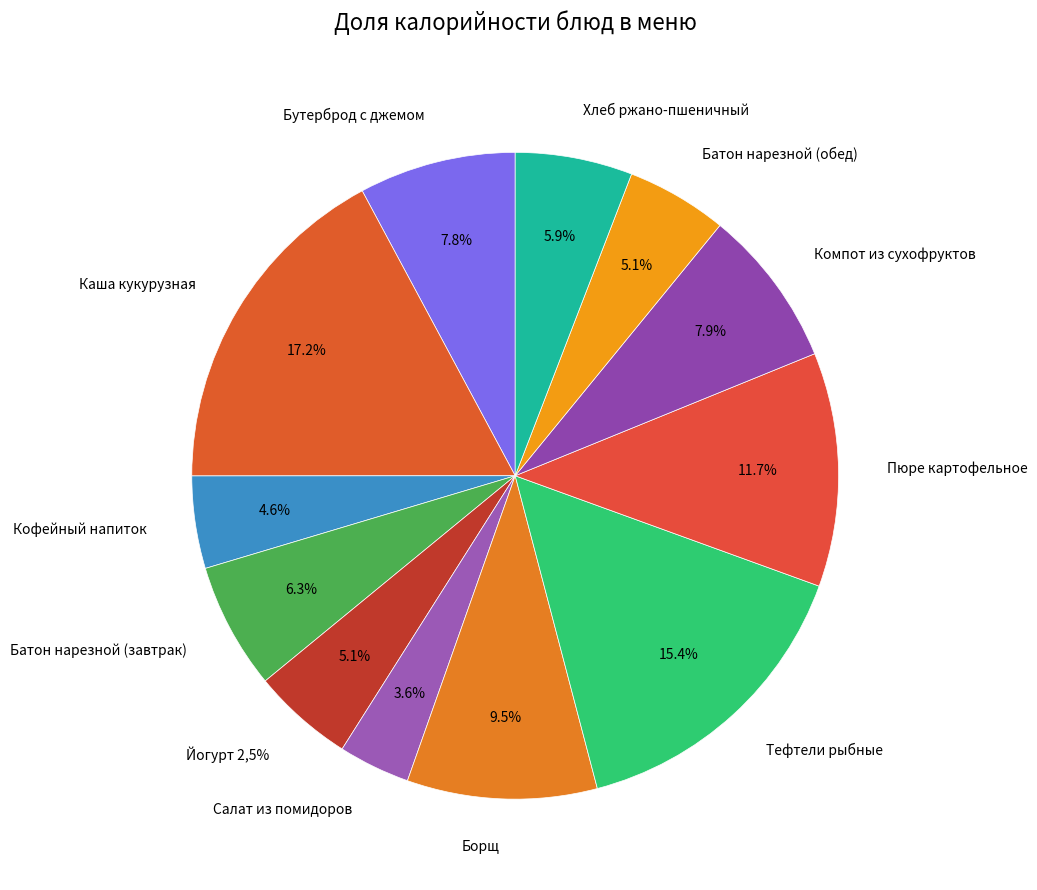

To the nearest percent, what is the average slice percentage?

8%